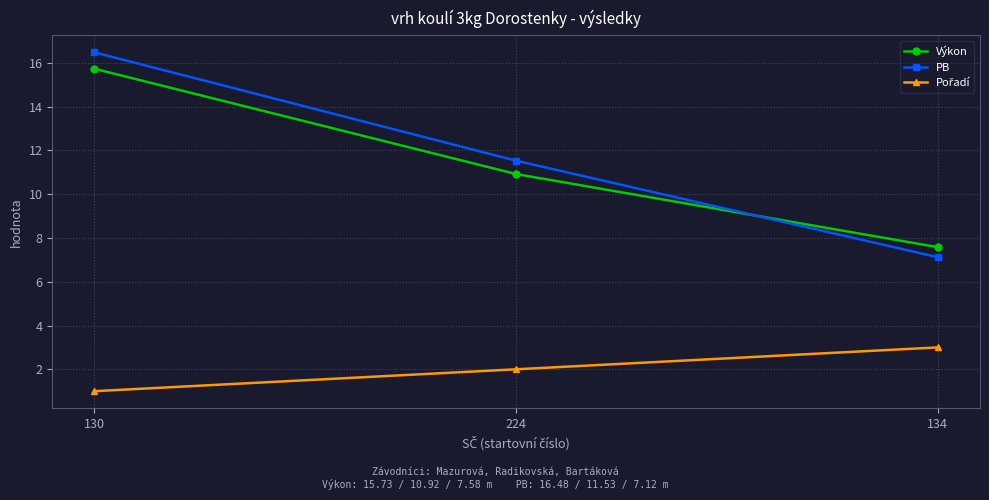

Rank the categories by PB value from highest to lowest.

130, 224, 134